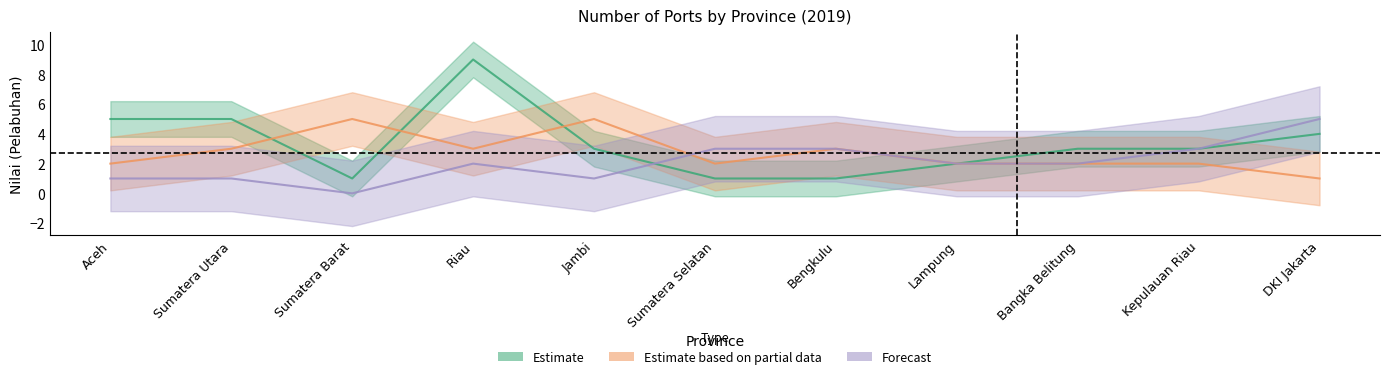

In Estimate, how many points are higher than both neighbors (excluding endpoints)?

1